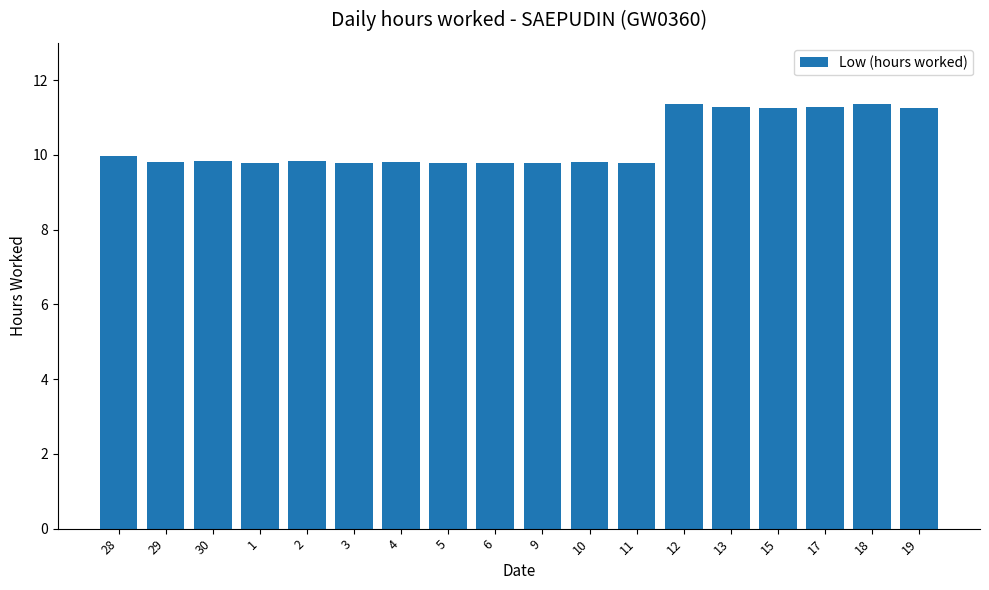

What is the value of the 4th bar from the left?

9.8